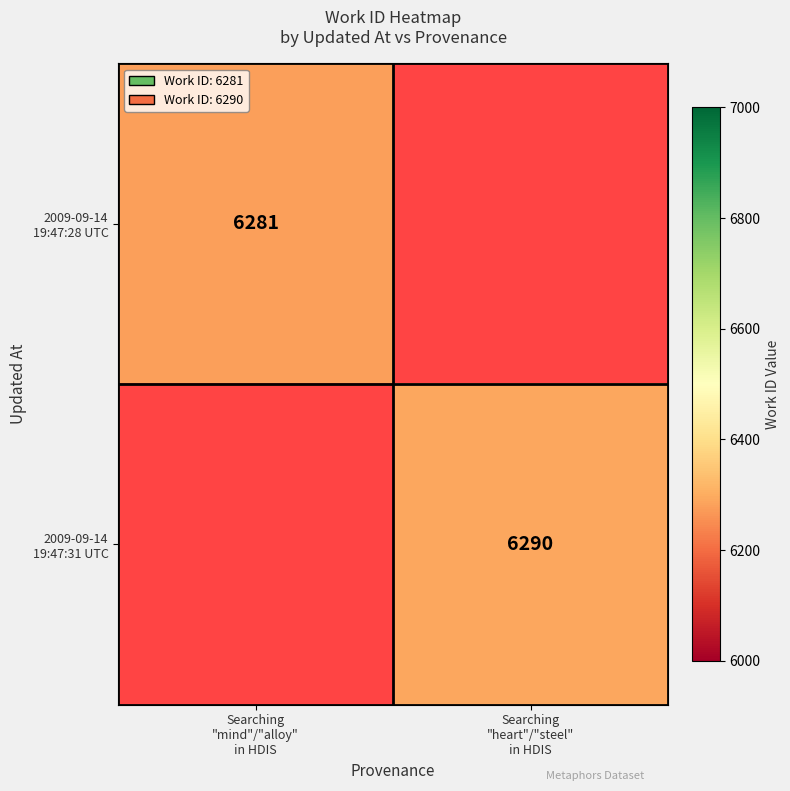

True or false: 2009-09-14 19:47:28 UTC has a value of 1503.2 at Searching "mind"/"alloy" in HDIS.

False